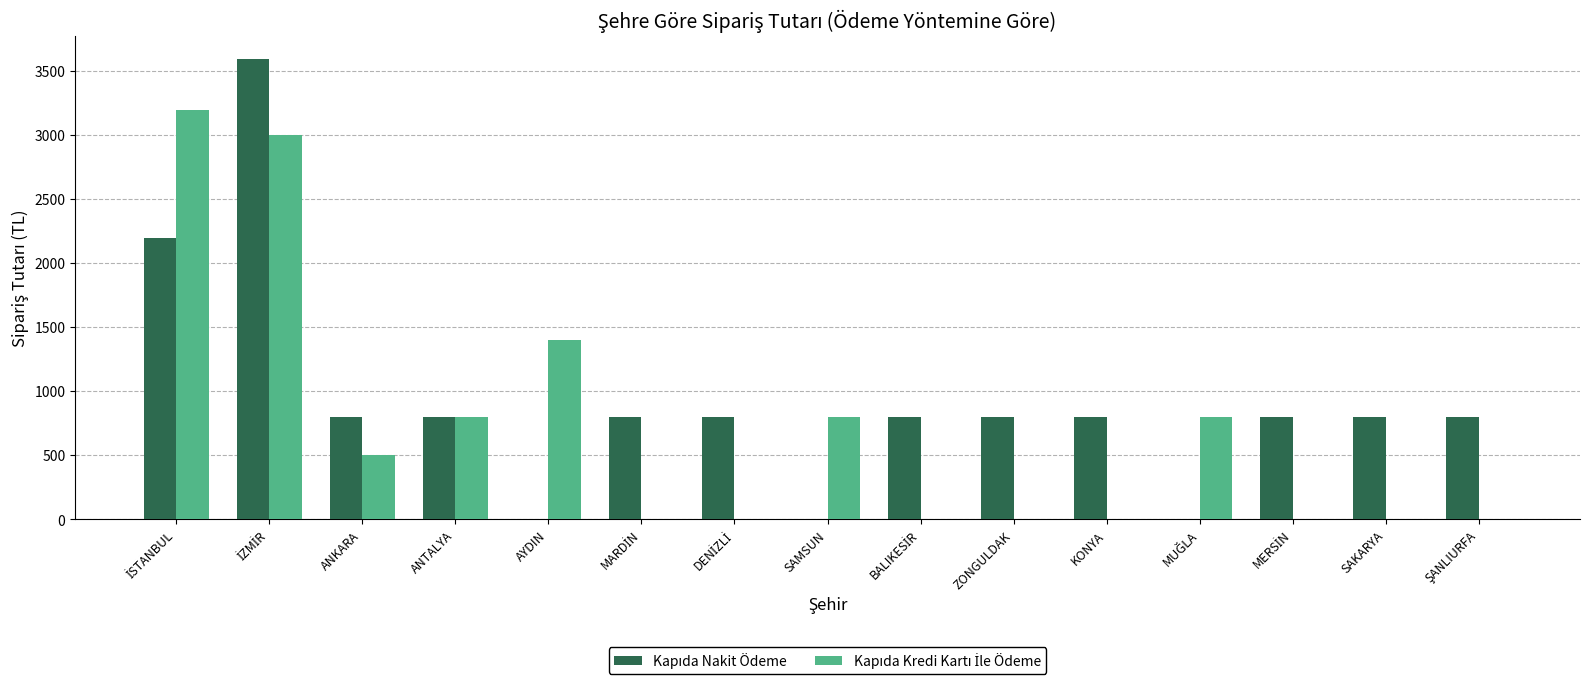

Are the bars grouped side by side (vs. stacked)?

Yes